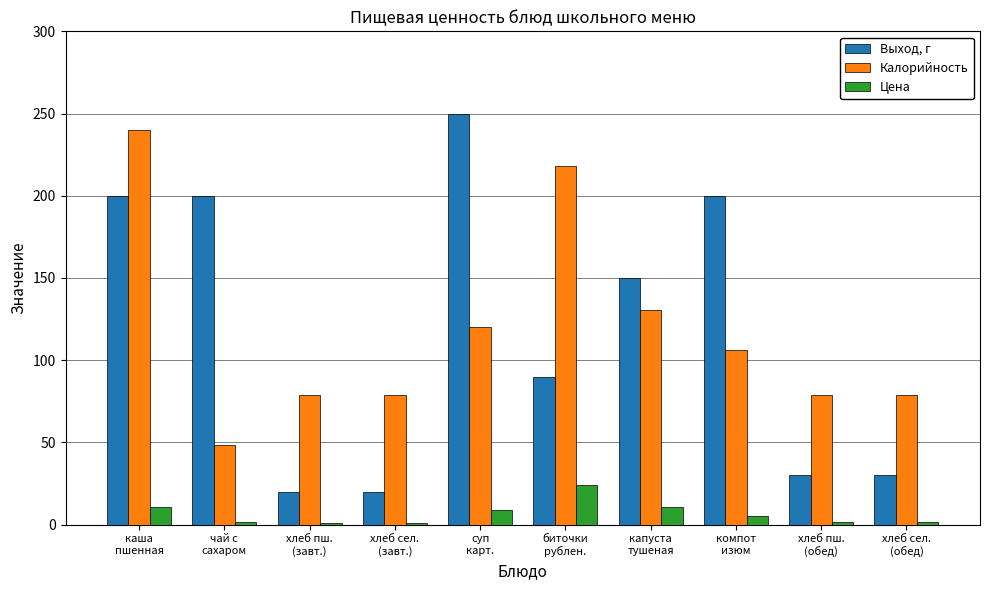

What position from the left is суп
карт.?

5